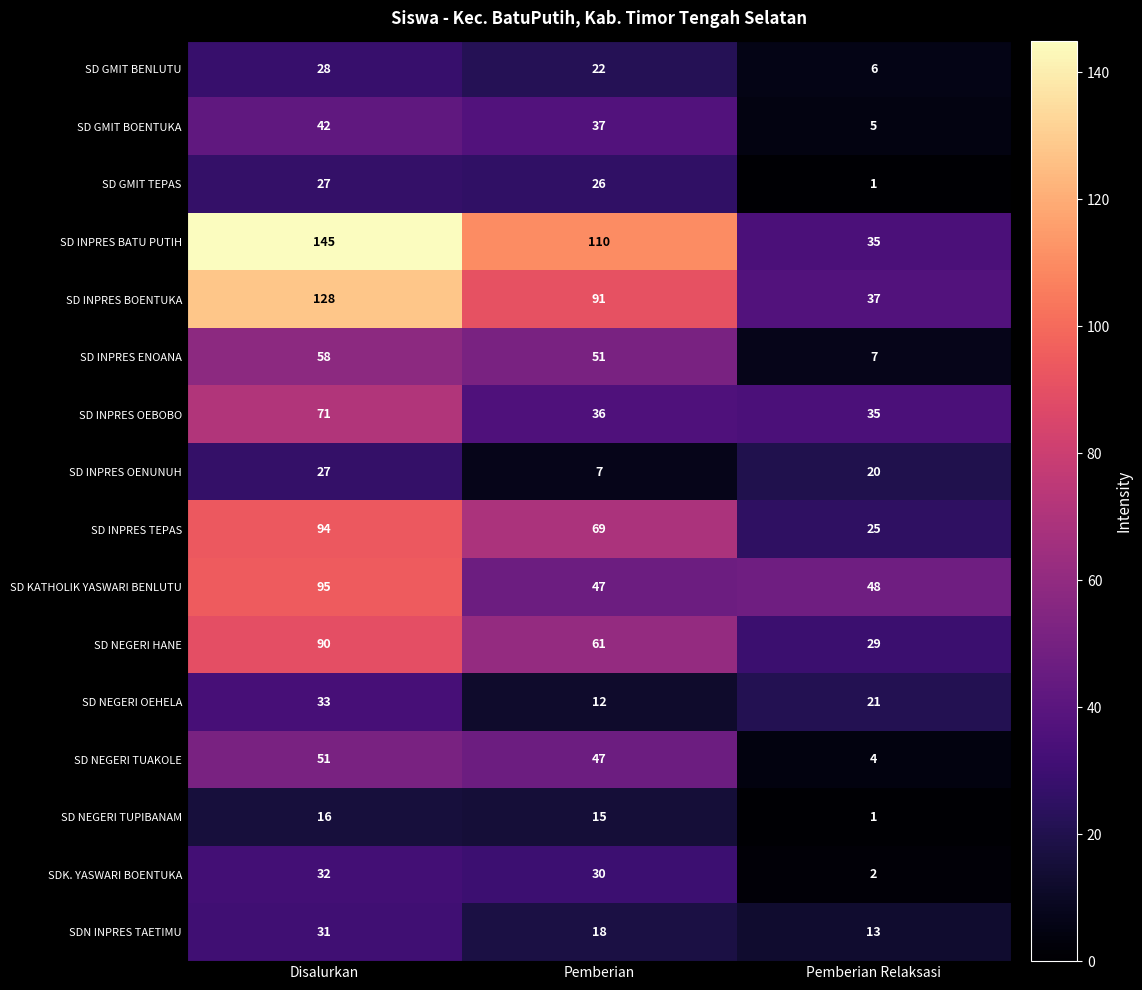

Rank the categories by SD NEGERI HANE value from lowest to highest.

Pemberian Relaksasi, Pemberian, Disalurkan